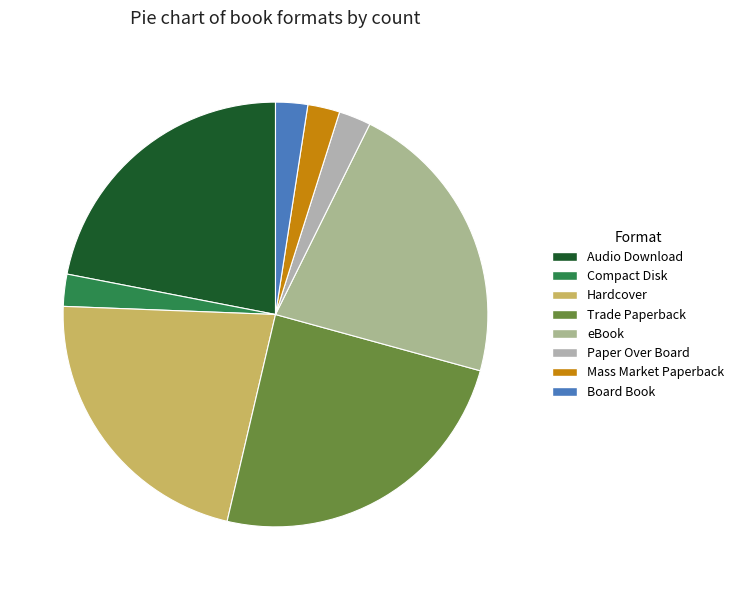

To the nearest percent, what is the difference between the Board Book and eBook slice percentages?

20%